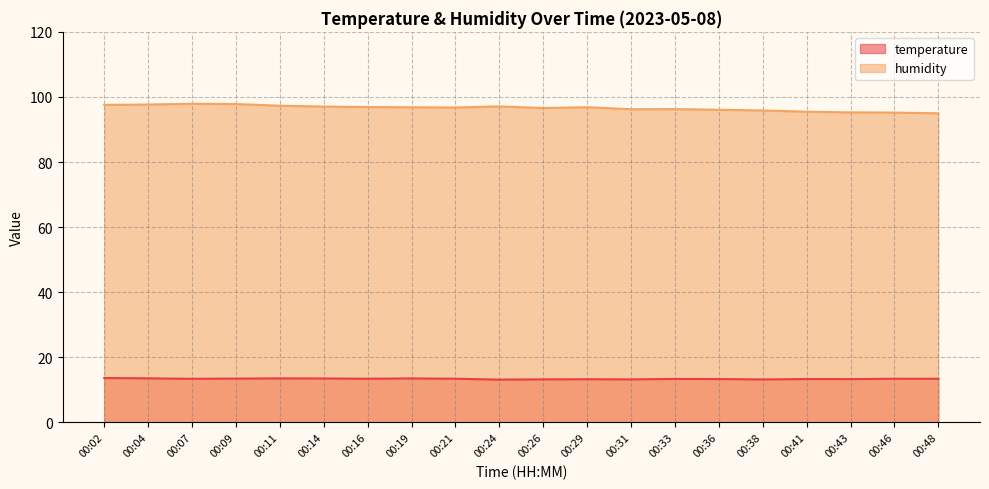

Reading left to right, transcribe all the data shown in this chart.

temperature: 00:02=13.6	00:04=13.5	00:07=13.4	00:09=13.5	00:11=13.5	00:14=13.5	00:16=13.4	00:19=13.5	00:21=13.4	00:24=13.1	00:26=13.2	00:29=13.3	00:31=13.2	00:33=13.3	00:36=13.3	00:38=13.2	00:41=13.3	00:43=13.3	00:46=13.4	00:48=13.4
humidity: 00:02=97.6	00:04=97.7	00:07=97.9	00:09=97.8	00:11=97.3	00:14=97.0	00:16=96.9	00:19=96.8	00:21=96.8	00:24=97.1	00:26=96.6	00:29=96.8	00:31=96.2	00:33=96.3	00:36=96.1	00:38=95.8	00:41=95.5	00:43=95.3	00:46=95.2	00:48=95.0